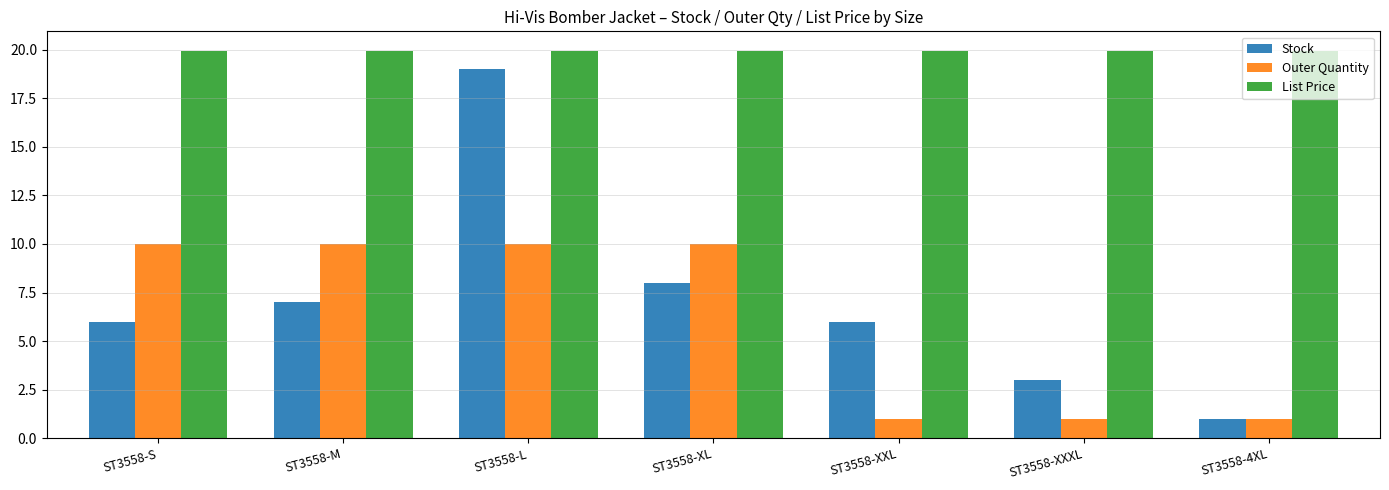

Is it true that List Price equals 19.9 at ST3558-4XL?

True